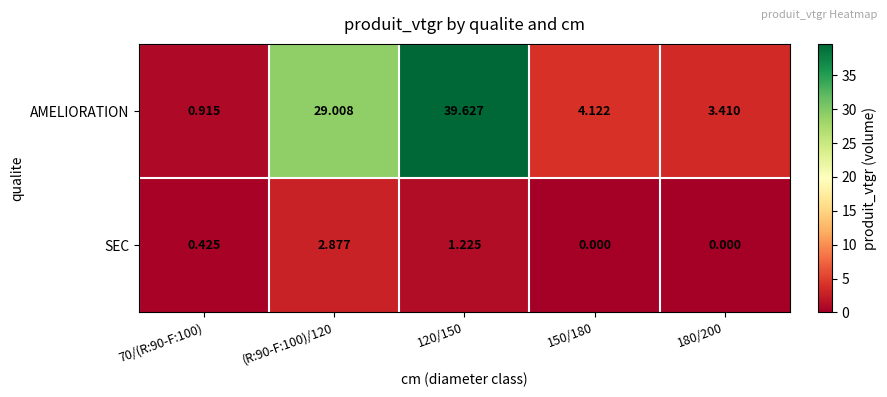

List the series in order of their overall mean, highest first.

AMELIORATION, SEC